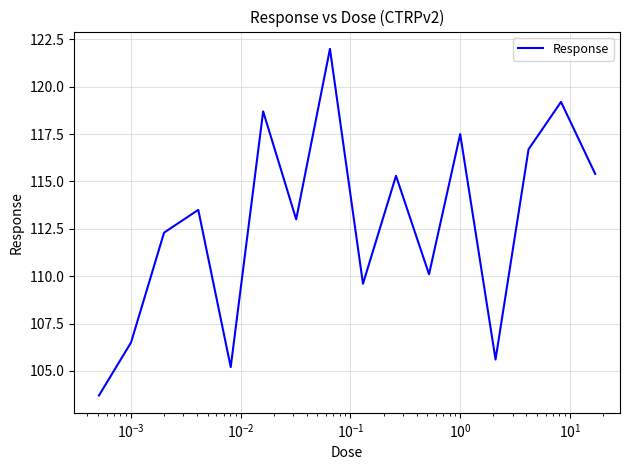

What is the maximum value shown in the chart?

122.0